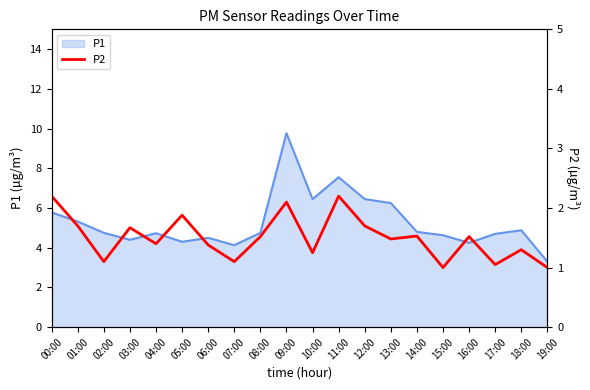

The P1 series shows 6.2 at 13:00. True or false?

True